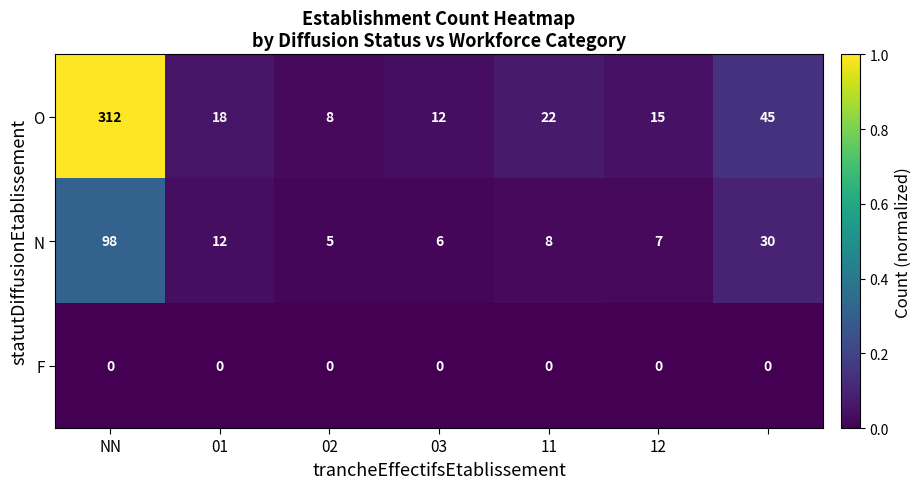

What is the greatest value displayed?

312